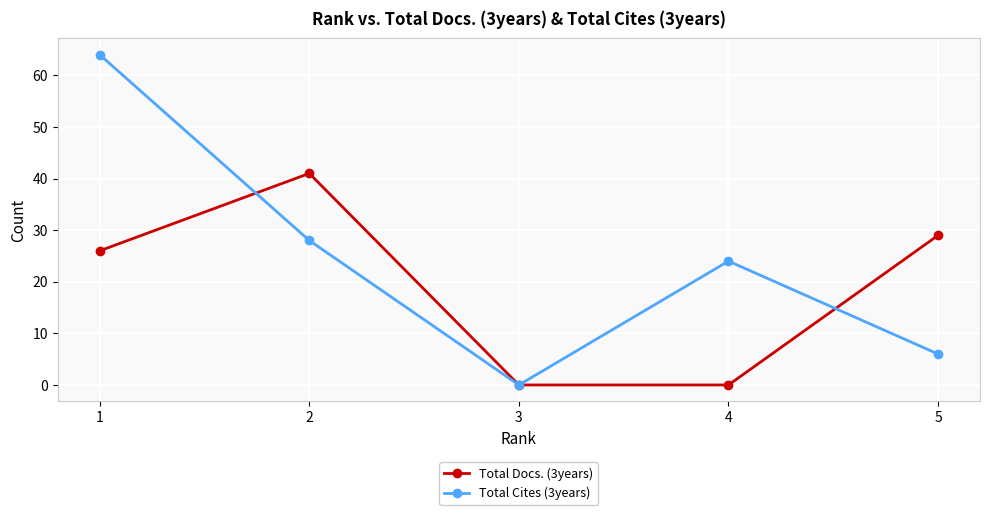

What is the average value of the Total Cites (3years) series?

24